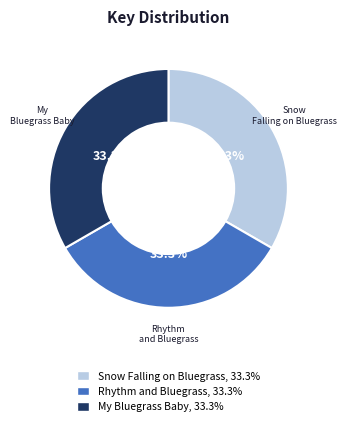

True or false: Rhythm and Bluegrass accounts for 22% of the total.

False